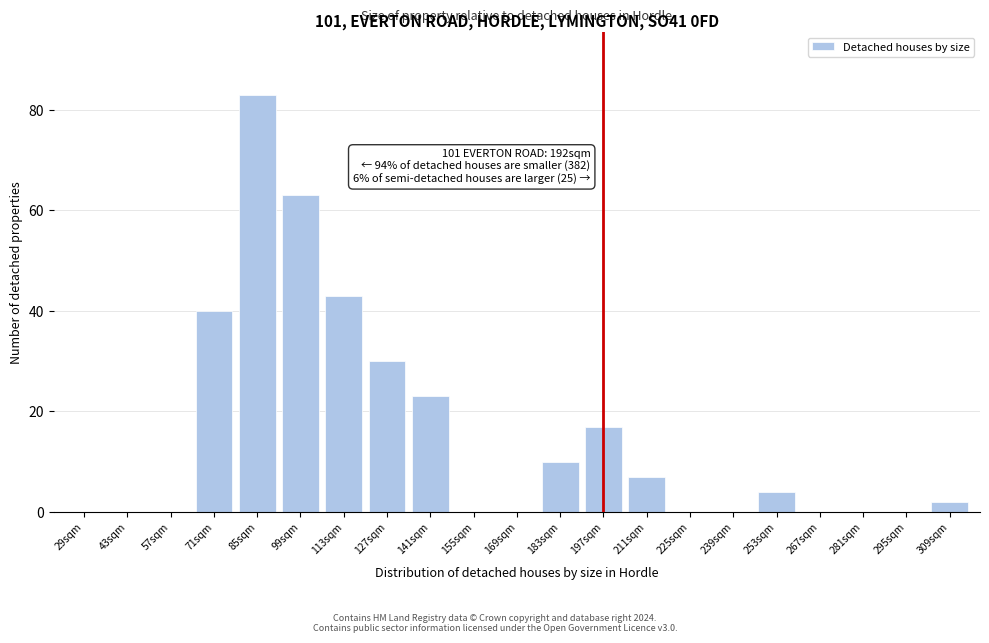

Reading left to right, transcribe all the data shown in this chart.

29sqm=0	43sqm=0	57sqm=0	71sqm=40	85sqm=83	99sqm=63	113sqm=43	127sqm=30	141sqm=23	155sqm=0	169sqm=0	183sqm=10	197sqm=17	211sqm=7	225sqm=0	239sqm=0	253sqm=4	267sqm=0	281sqm=0	295sqm=0	309sqm=2